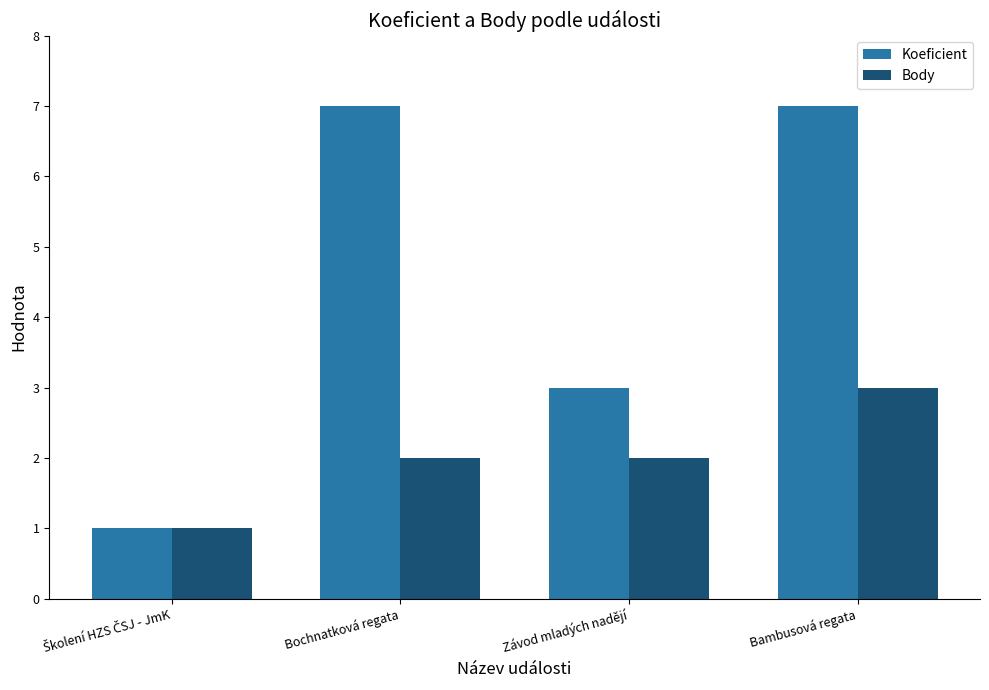

What is the average value of the Body series?

2